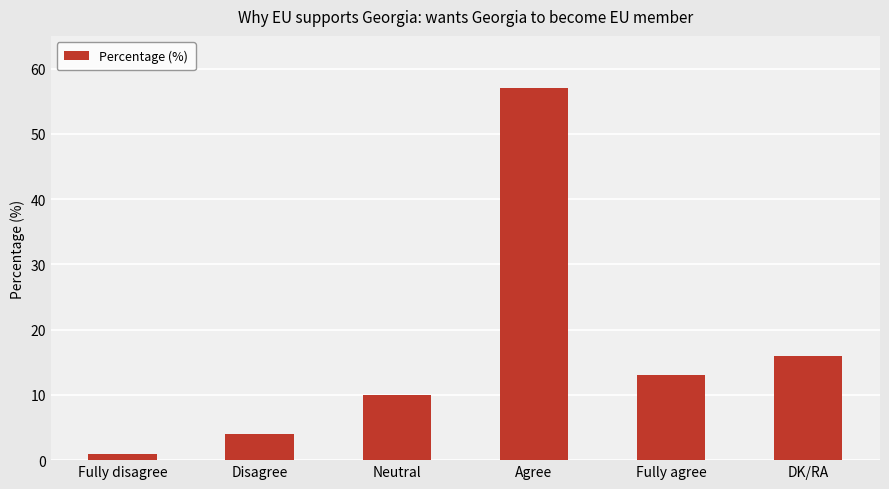

What is the label of the 4th bar from the right?

Neutral